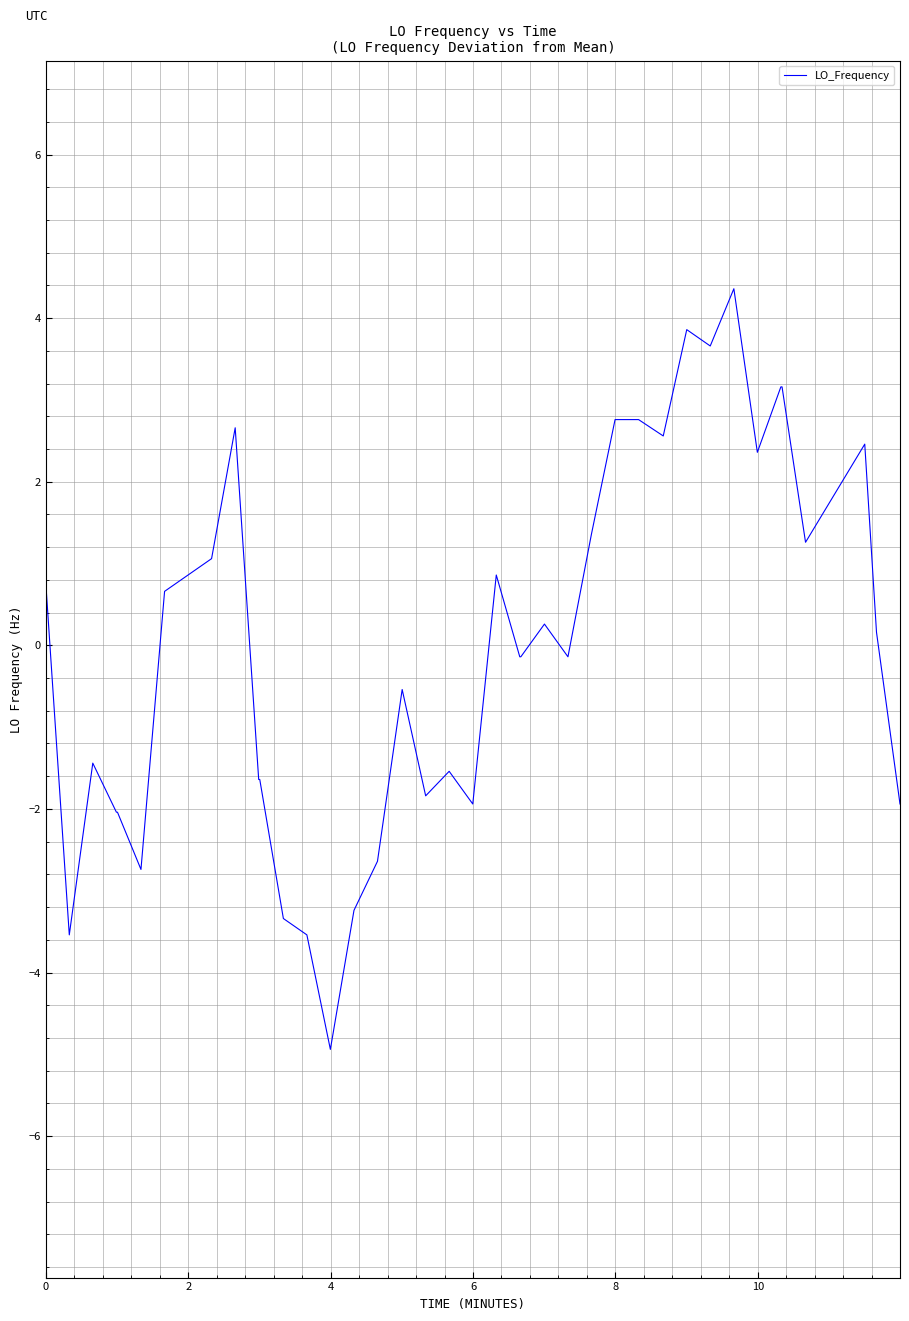

What is the difference between the maximum and minimum values?

9.3